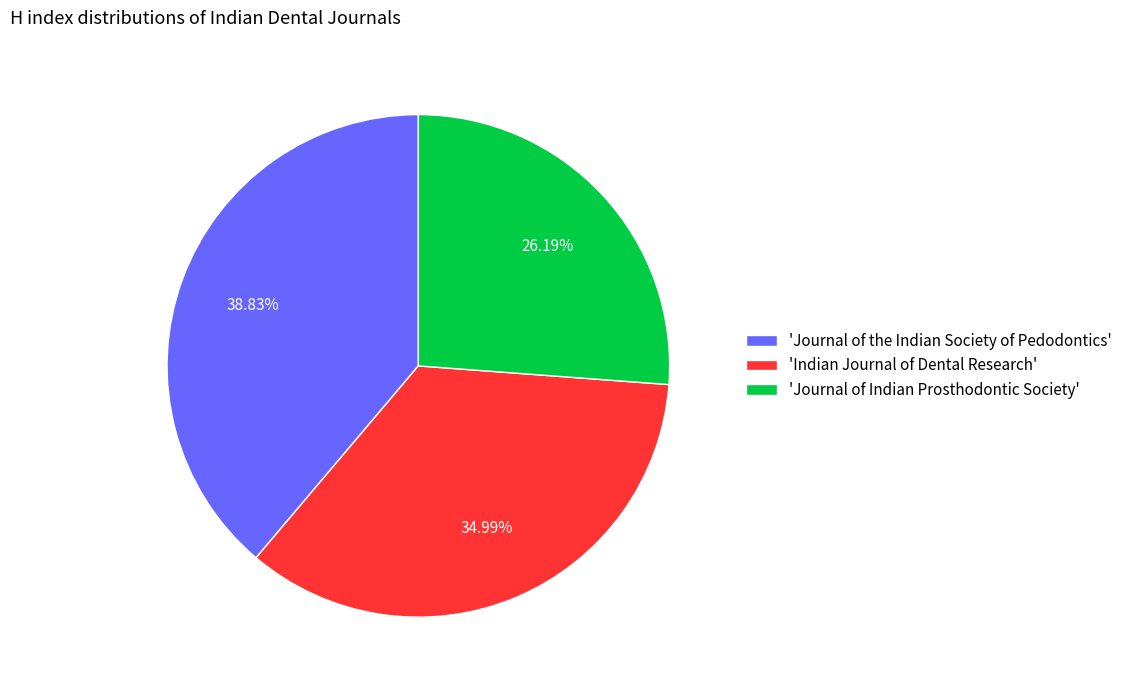

Which has a higher value, 'Indian Journal of Dental Research' or 'Journal of the Indian Society of Pedodontics'?

'Journal of the Indian Society of Pedodontics'